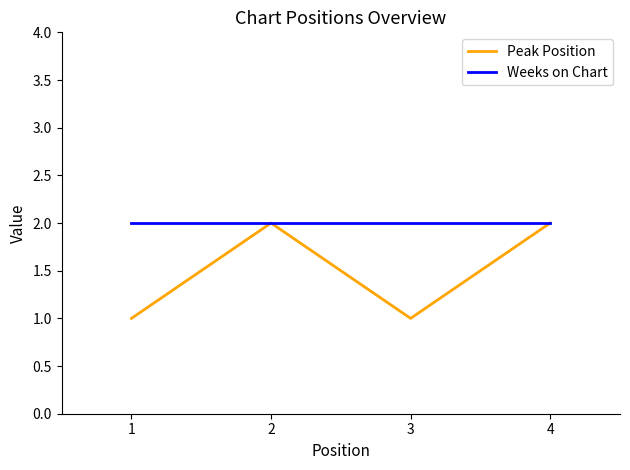

Reading left to right, transcribe all the data shown in this chart.

Peak Position: 1	2	1	2
Weeks on Chart: 2	2	2	2